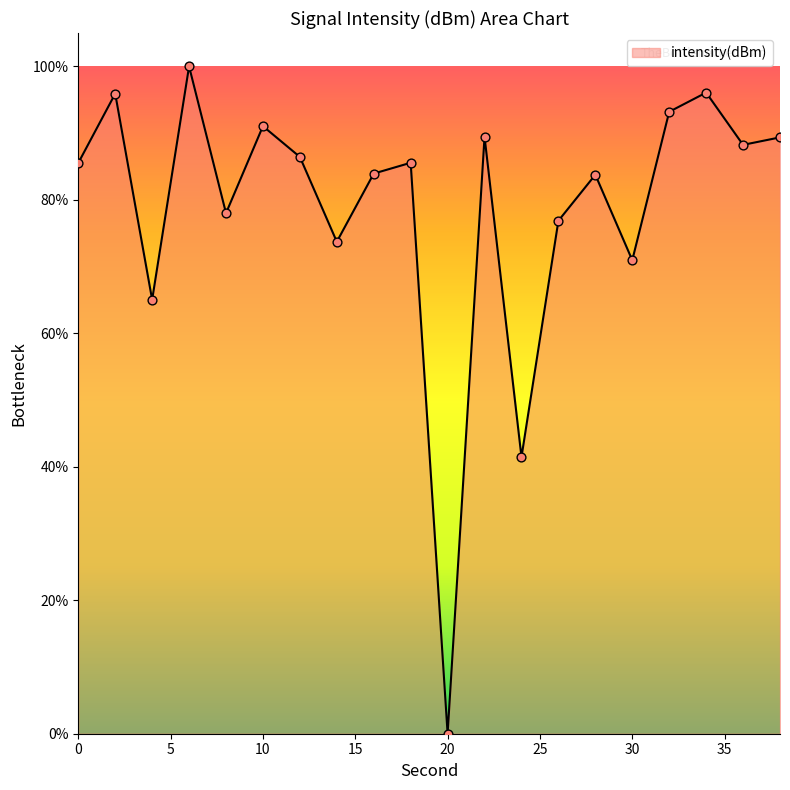

What is the maximum value shown in the chart?

100.0